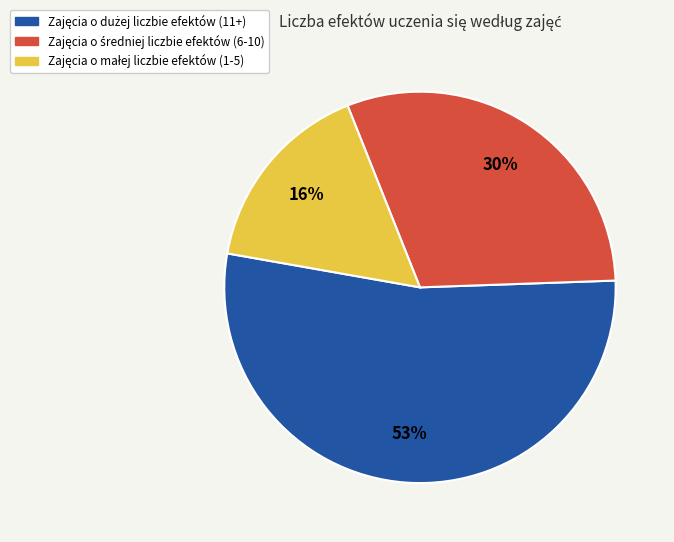

To the nearest percent, what is the difference between the largest and smallest slice percentages?

37%